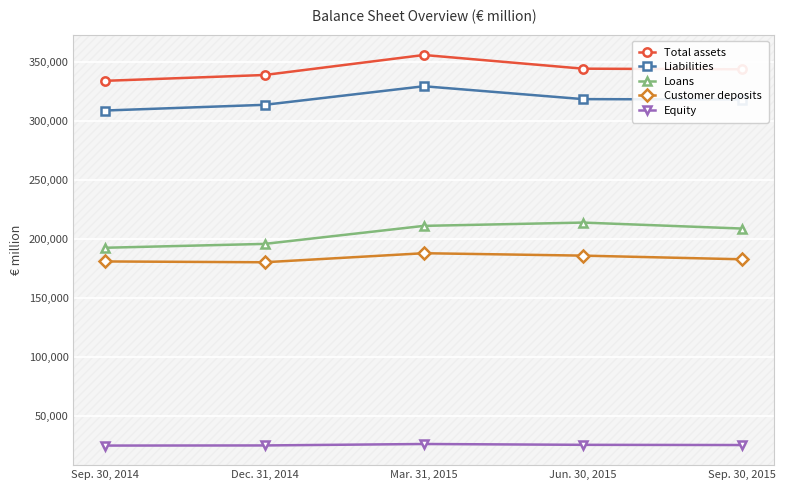

The Customer deposits series shows 182705 at Sep. 30, 2015. True or false?

True